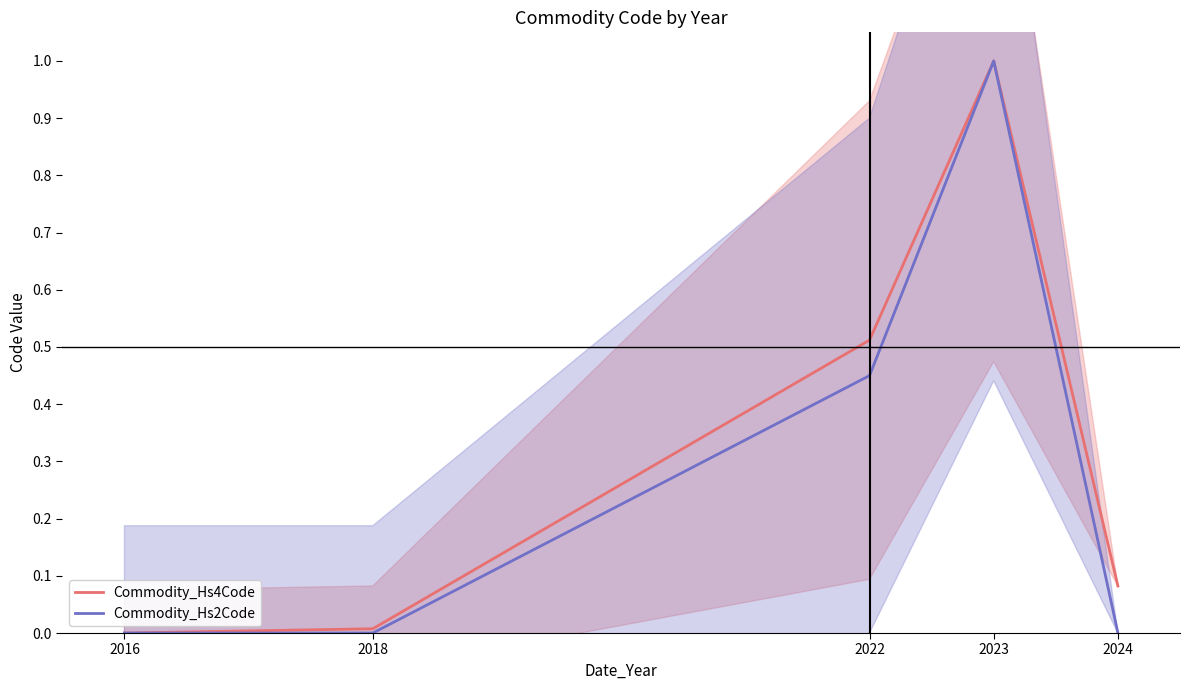

How many interior local peaks does the Commodity_Hs2Code series have?

1